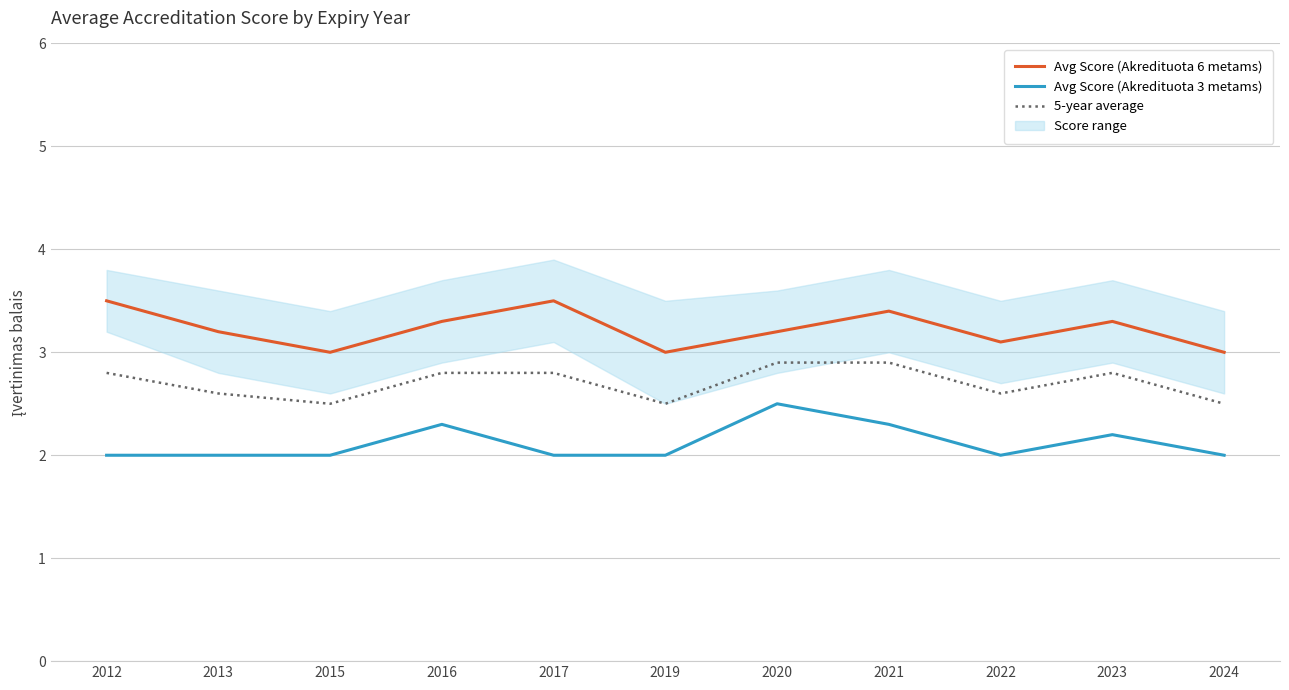

How many data points does each series have?

11